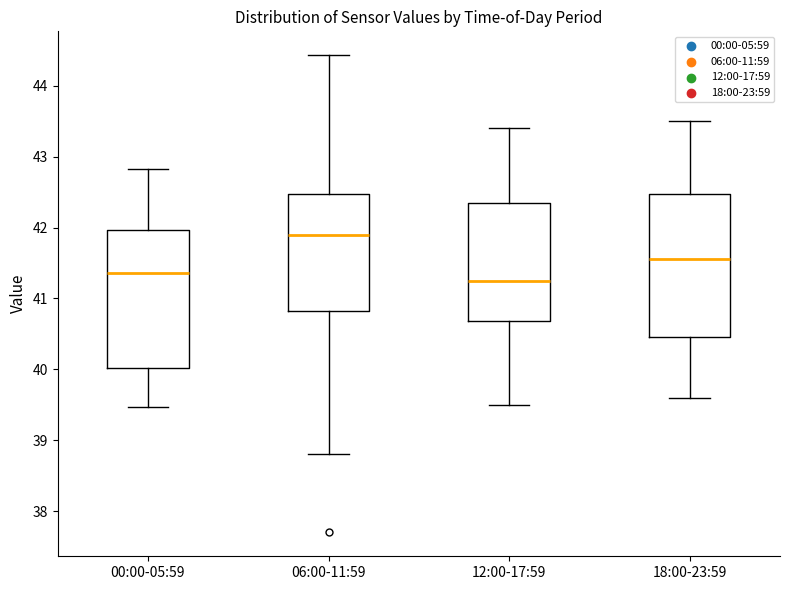

Reading left to right, transcribe this box plot: for each box, give where its median line is, the range the box spans, and where its two whiskers end, as read against the y-axis. The values are not printed on the chart, so give them approximately, as read against the axis.

00:00-05:59: median 41.4, box 40.0 to 42.0, whiskers 39.5 to 42.8
06:00-11:59: median 41.9, box 40.8 to 42.5, whiskers 38.8 to 44.4
12:00-17:59: median 41.3, box 40.7 to 42.4, whiskers 39.5 to 43.4
18:00-23:59: median 41.6, box 40.5 to 42.5, whiskers 39.6 to 43.5